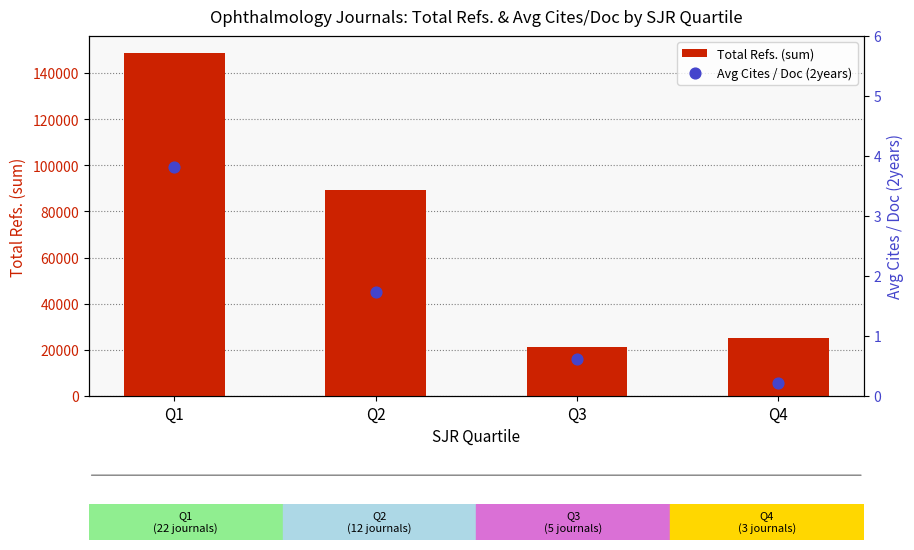

What are all the series names shown in the legend?

Total Refs. (sum), Avg Cites / Doc (2years)